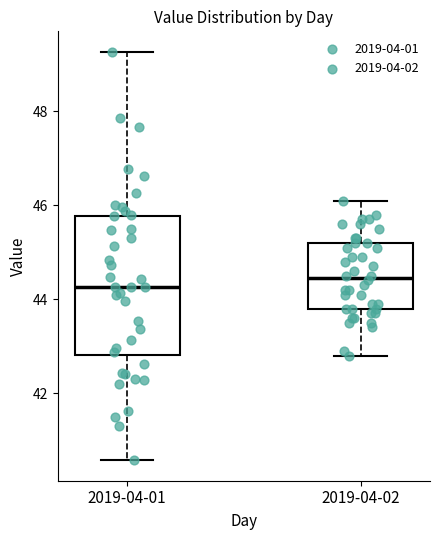

Reading left to right, transcribe this box plot: for each box, give where its median line is, the range the box spans, and where its two whiskers end, as read against the y-axis. The values are not printed on the chart, so give them approximately, as read against the axis.

2019-04-01: median 44.2, box 42.8 to 45.8, whiskers 40.6 to 49.2
2019-04-02: median 44.4, box 43.8 to 45.2, whiskers 42.8 to 46.2